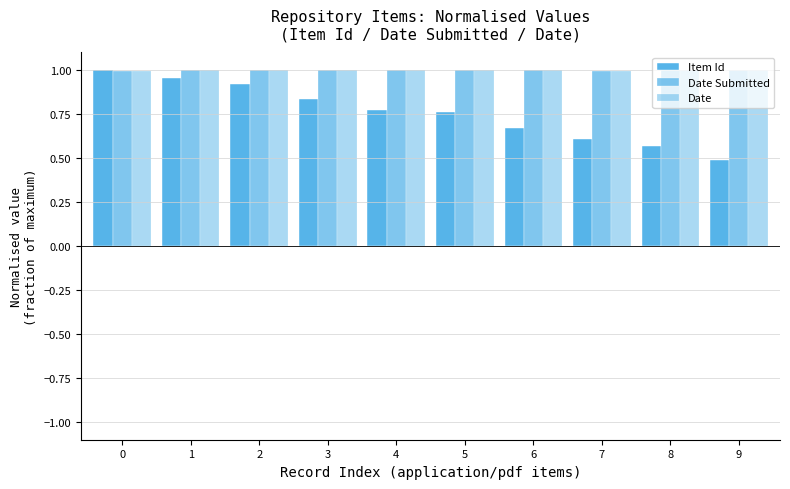

Count the number of categories in the chart.

10